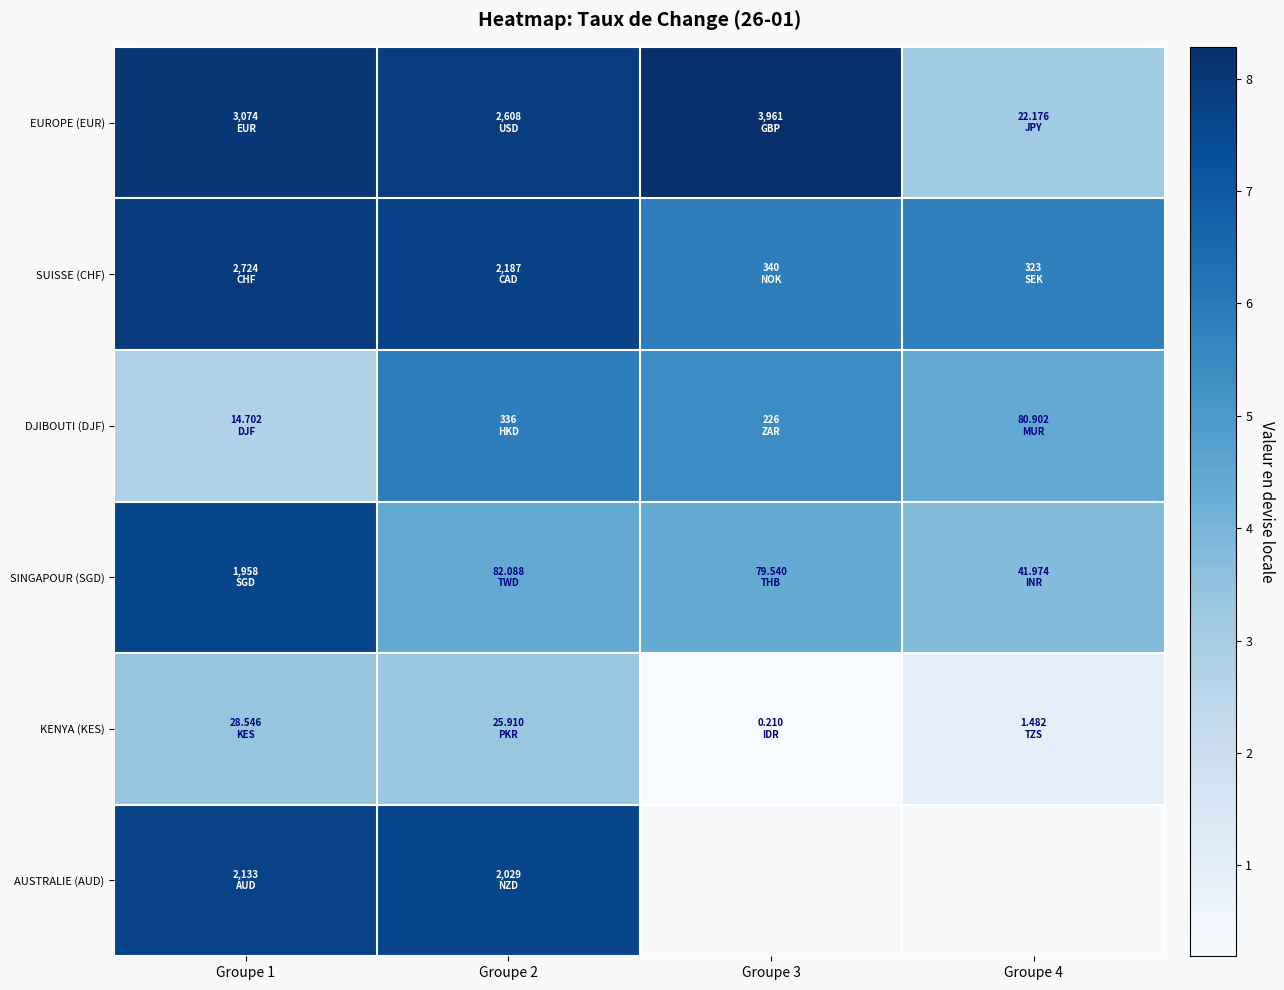

How many positive values does the AUSTRALIE (AUD) series have?

2